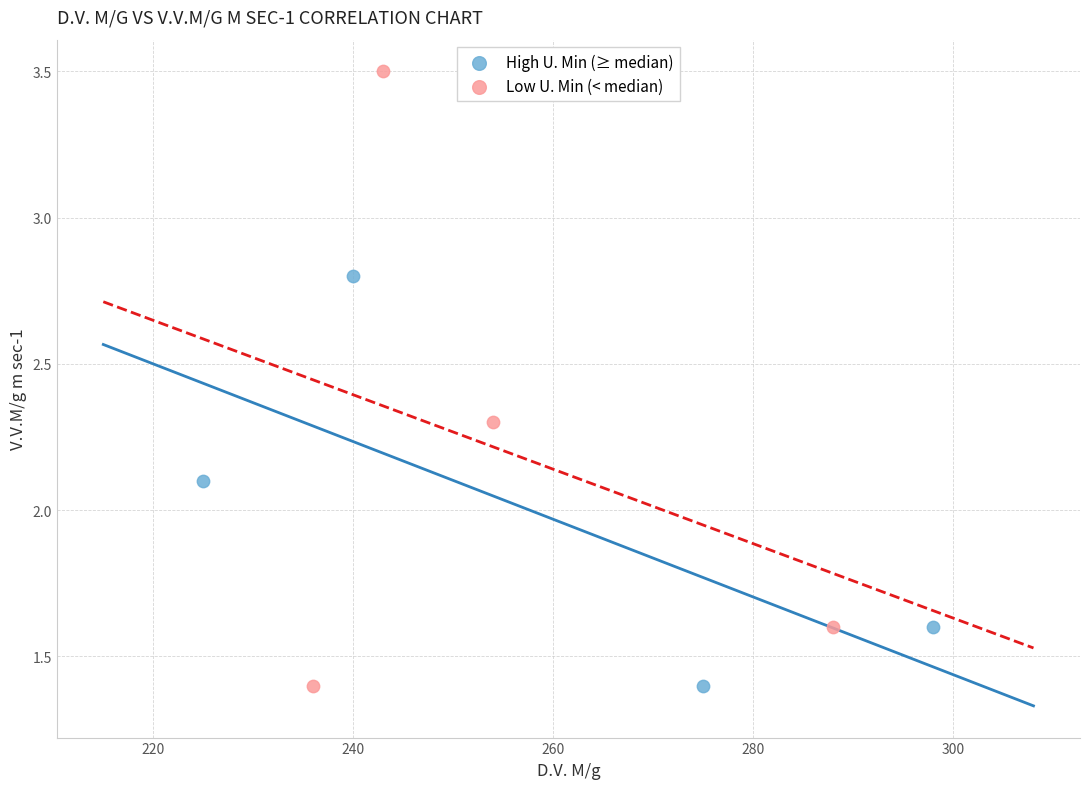

Which series has the largest Y range (max minus min)?

Low U. Min (< median)